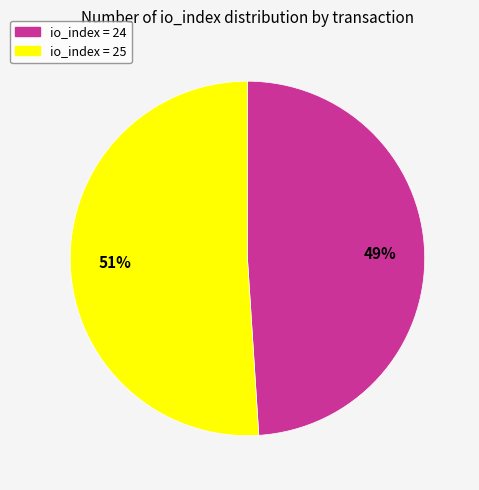

To the nearest percent, what is the difference between the largest and smallest slice percentages?

2%